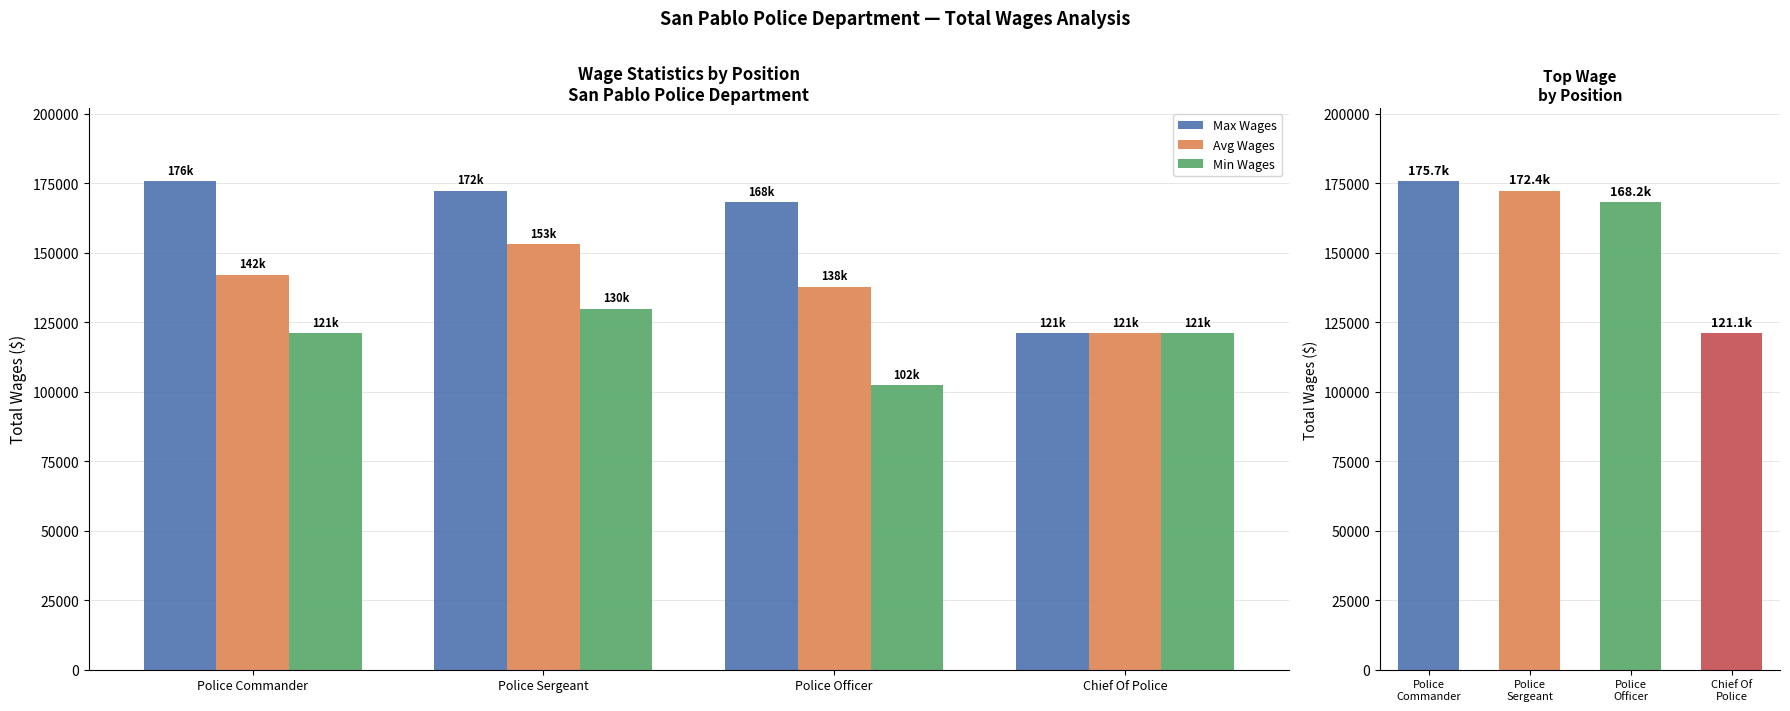

What is the minimum value for Max Wages?

121140